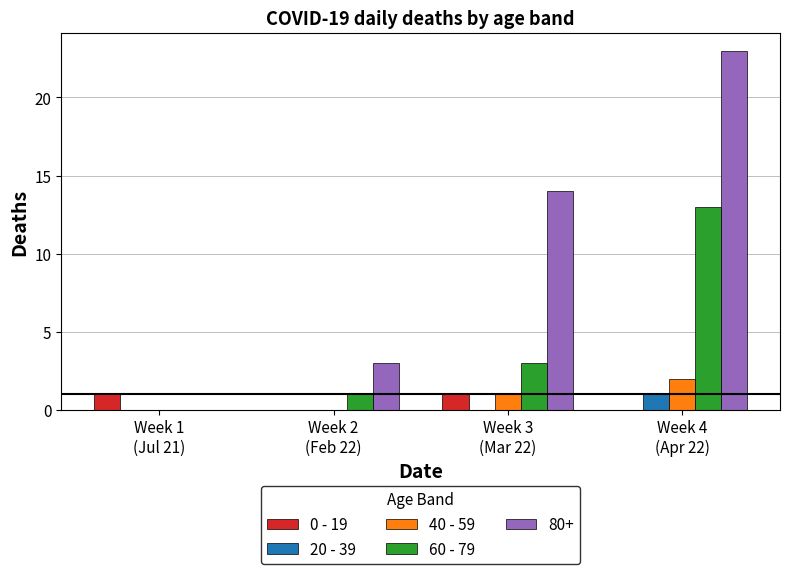

Are the bars horizontal?

No